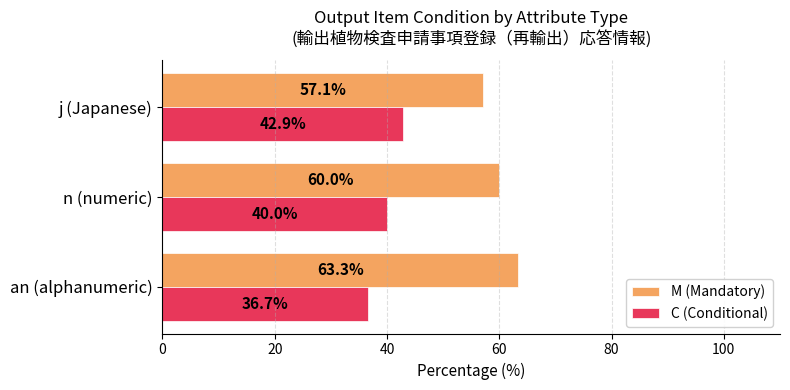

Is the value of M (Mandatory) at an (alphanumeric) greater than the value of C (Conditional) at j (Japanese)?

Yes